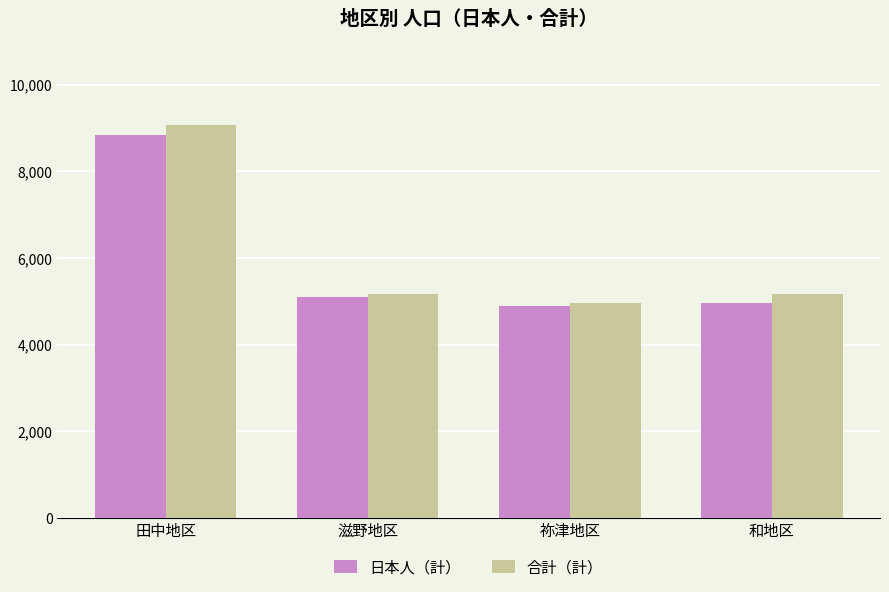

What is the sum of the 合計（計） values at 祢津地区 and 滋野地区?

10147